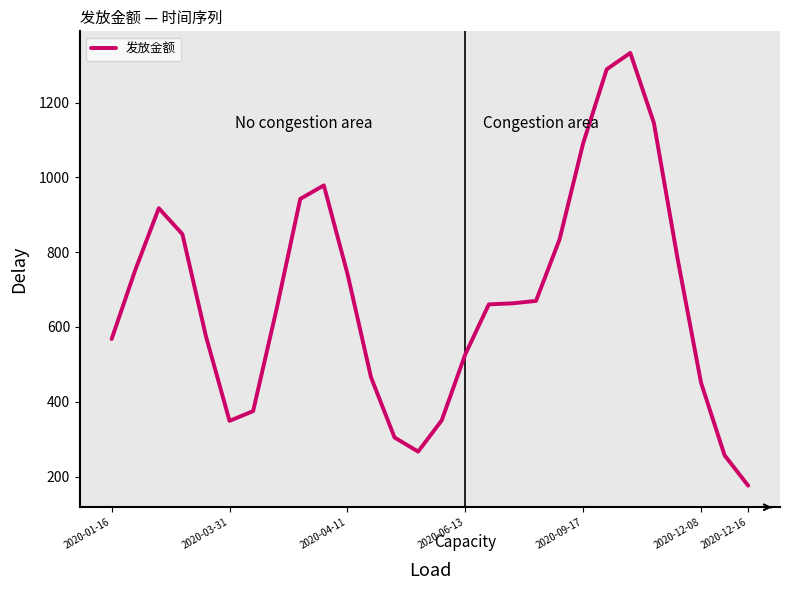

What is the maximum value shown in the chart?

1333.0